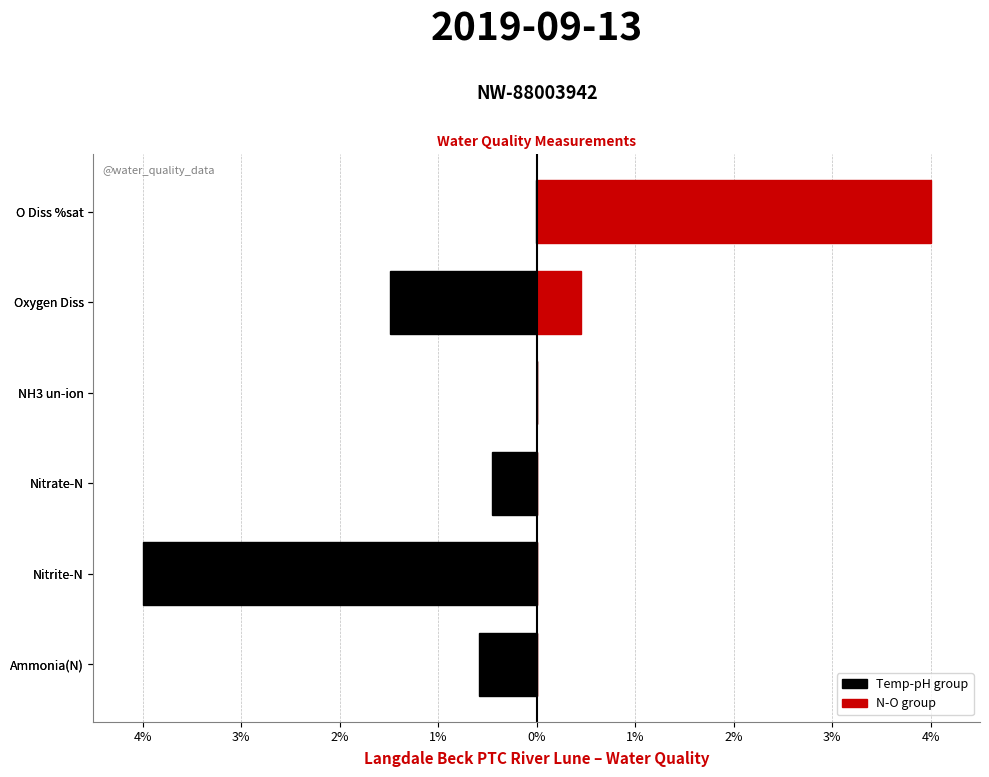

What is the sum of the N-O group values at Nitrate-N and O Diss %sat?

4.0